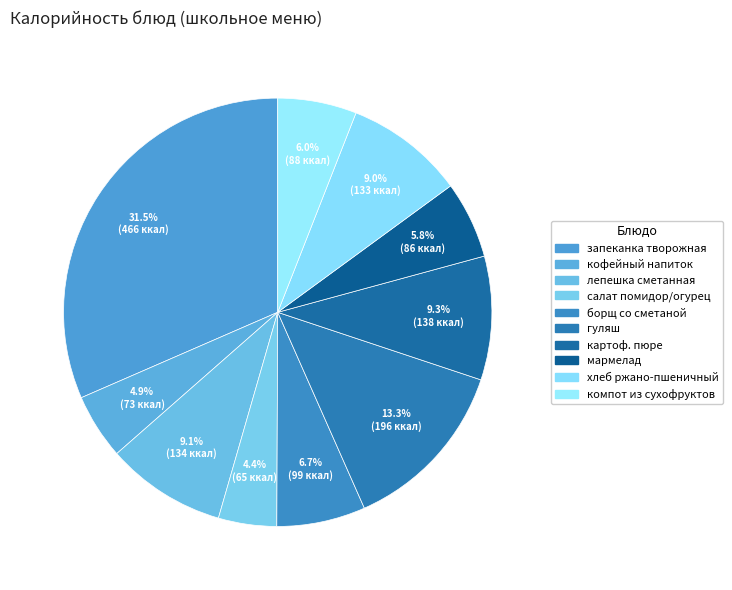

Which category has the smallest portion of the pie?

салат из свежих помидор и огурцов